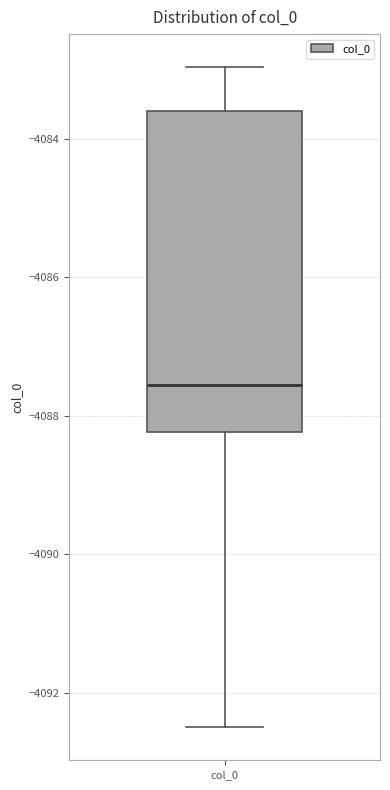

Transcribe this box plot: give where the median line is, the range the box spans, and where the two whiskers end, as read against the y-axis. The values are not printed on the chart, so give them approximately, as read against the axis.

median -4087.6, box -4088.2 to -4083.6, whiskers -4092.6 to -4083.0